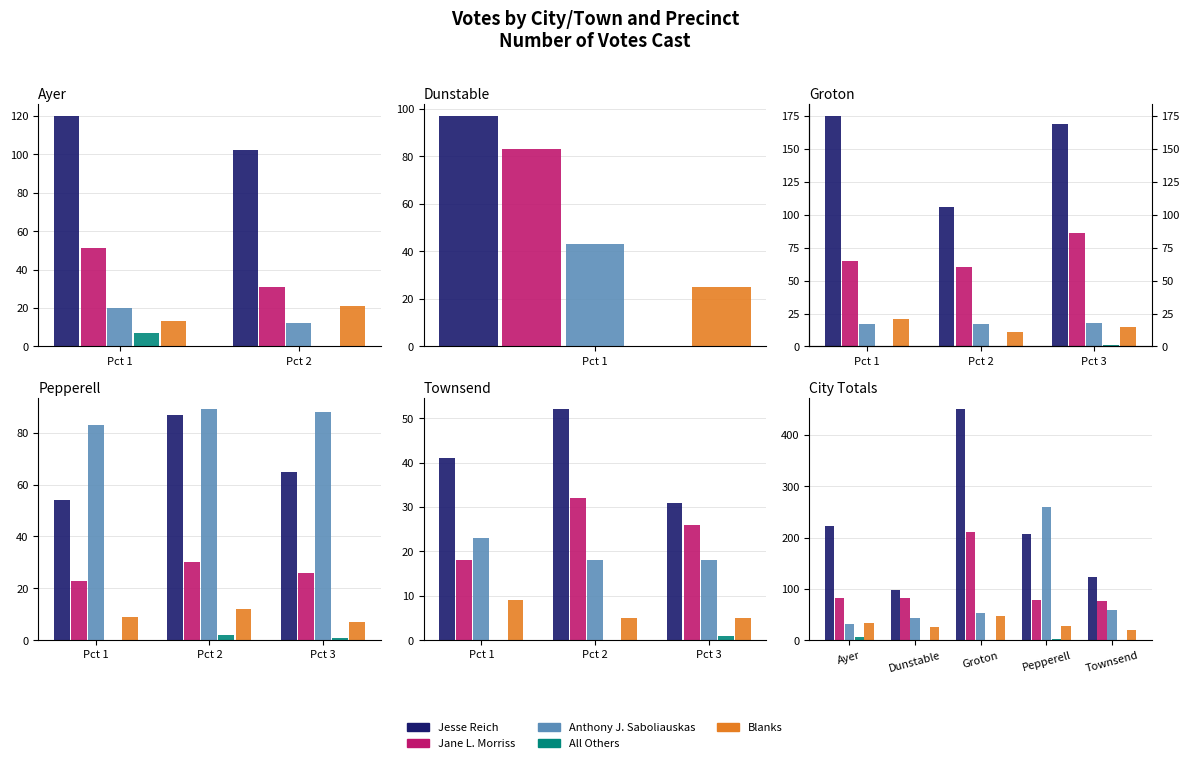

How many data points in Jesse Reich are less than 206?

2